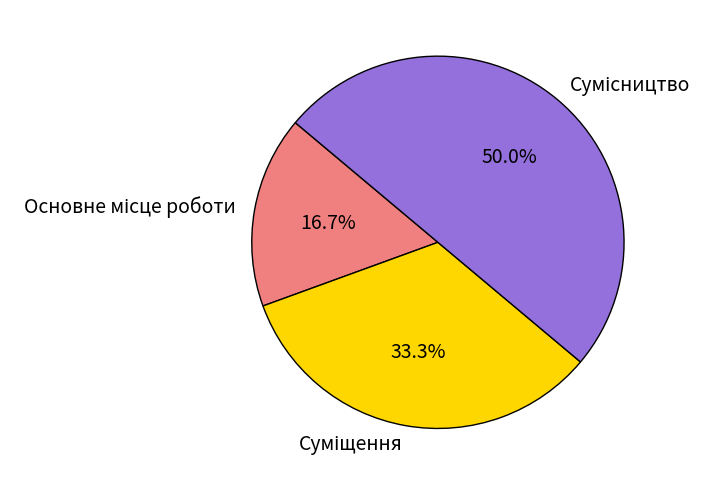

How many slices are in this pie chart?

3